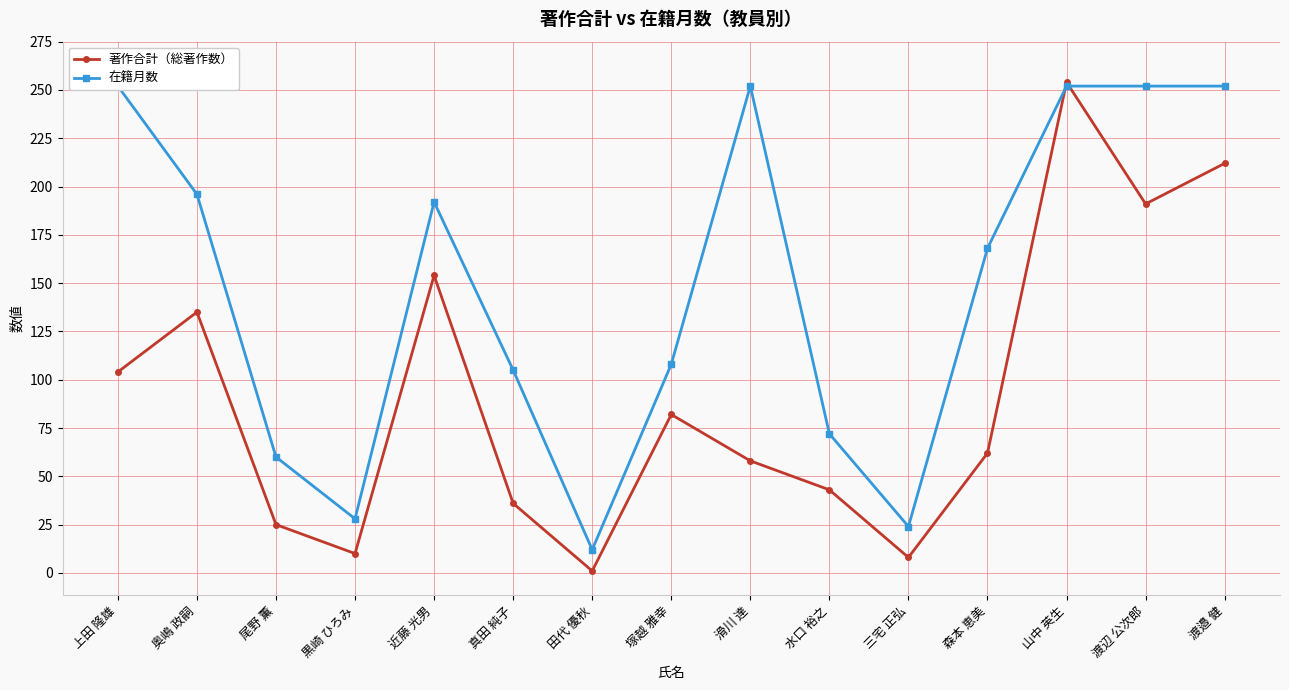

What is the difference between the maximum and minimum values in the 著作合計（総著作数） series?

253